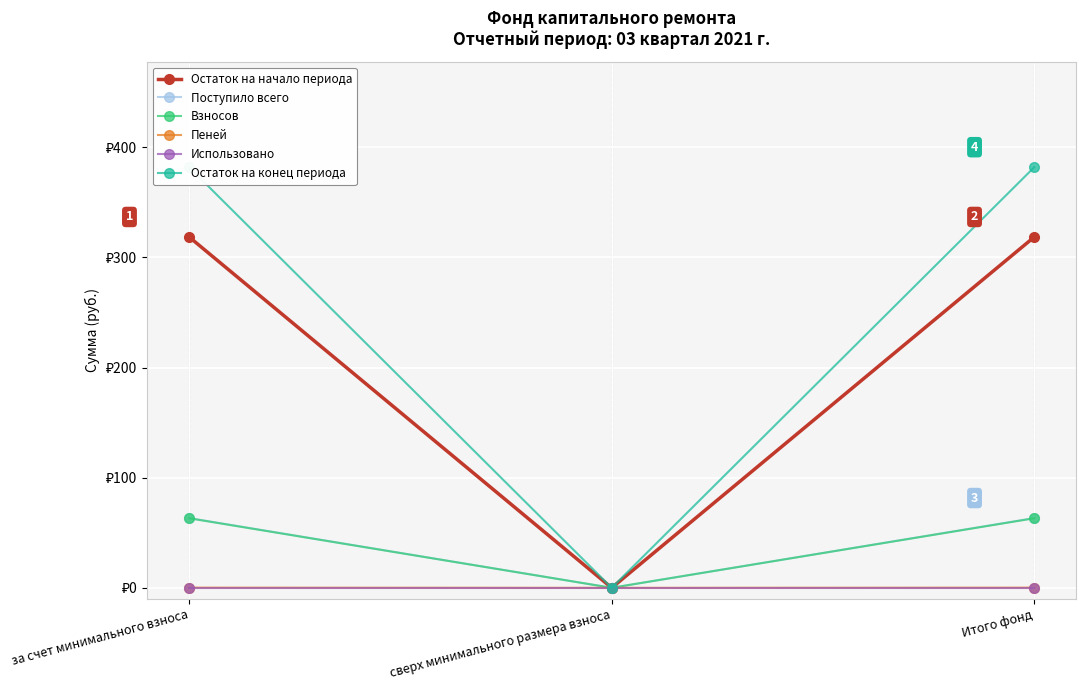

What is the label of the 3rd point from the right?

за счет минимального взноса